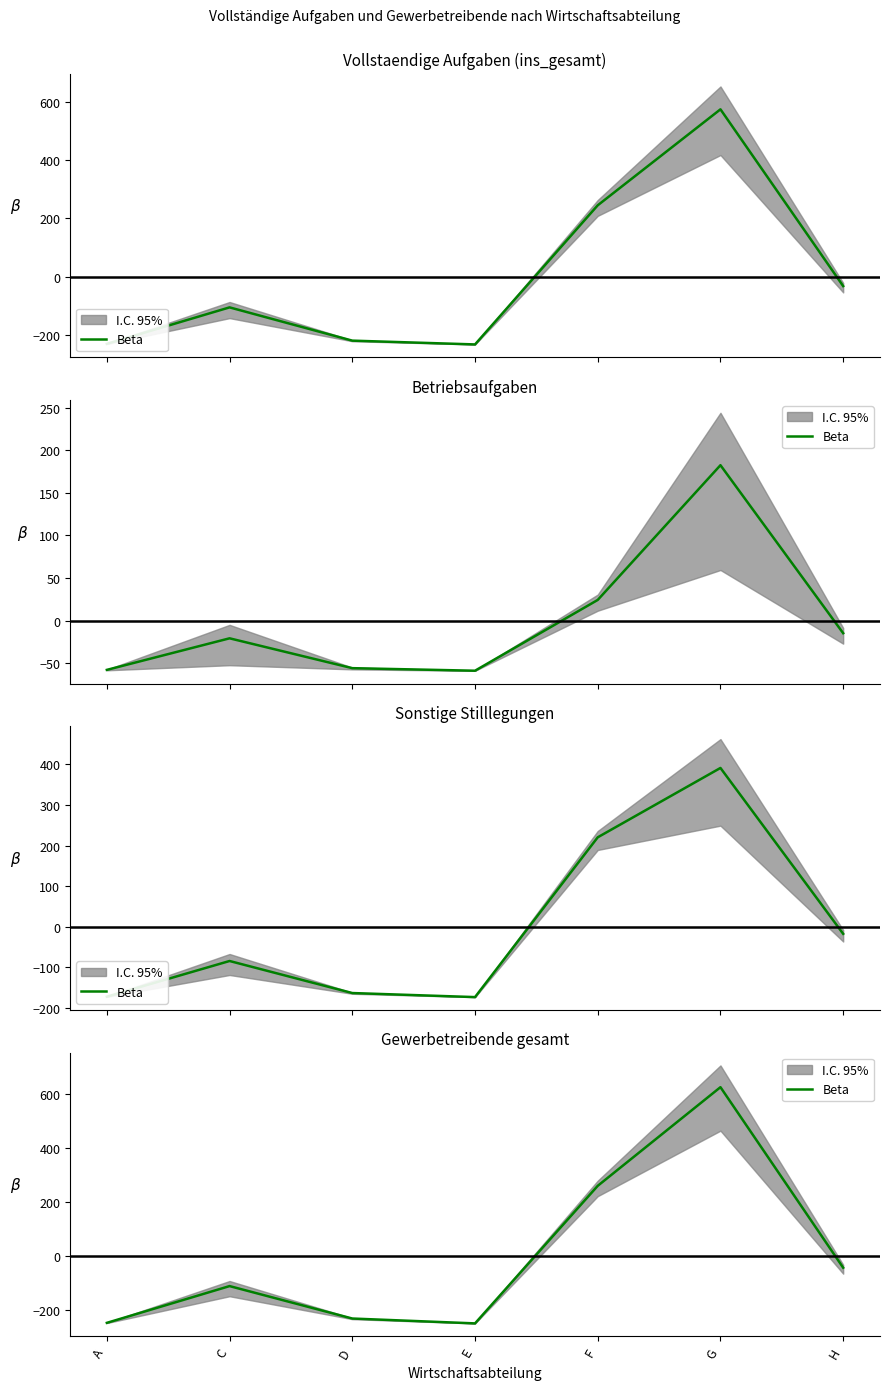

Between D and A, which is larger?

D